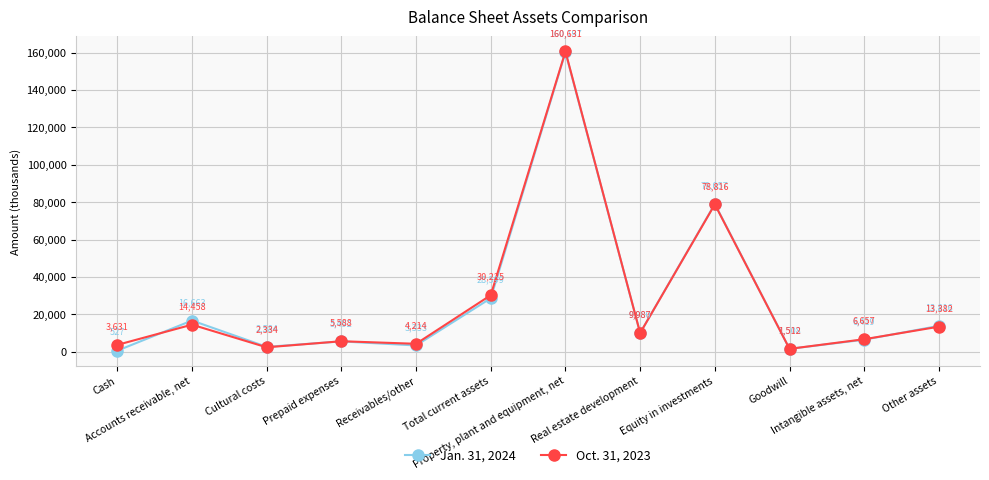

True or false: Jan. 31, 2024 has more than 2 interior local peaks.

True